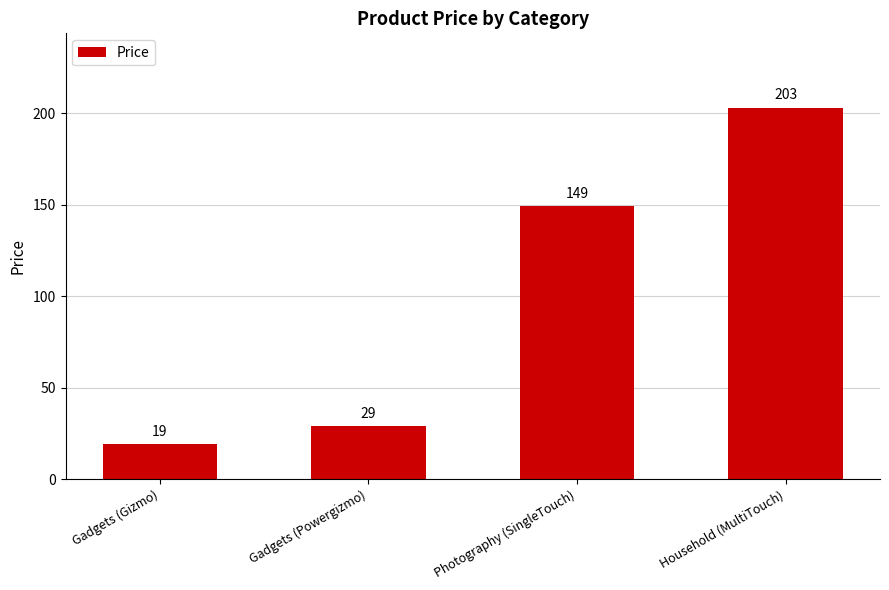

What position from the left is Gadgets (Gizmo)?

1